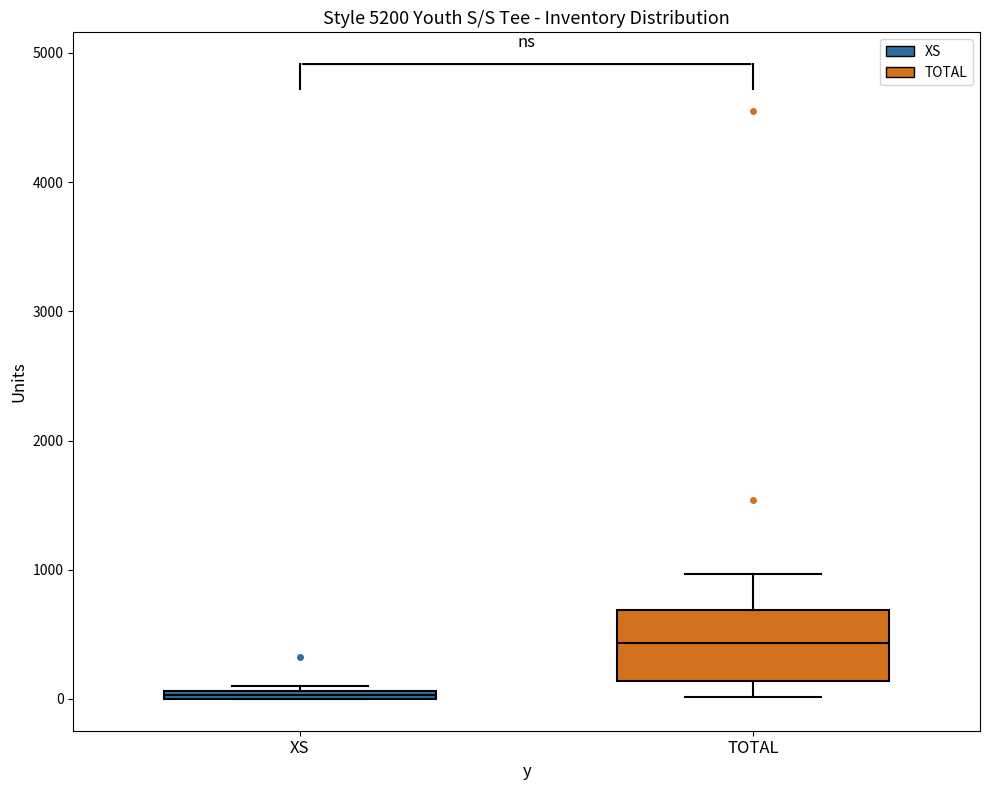

Which box's median line is the highest?

TOTAL